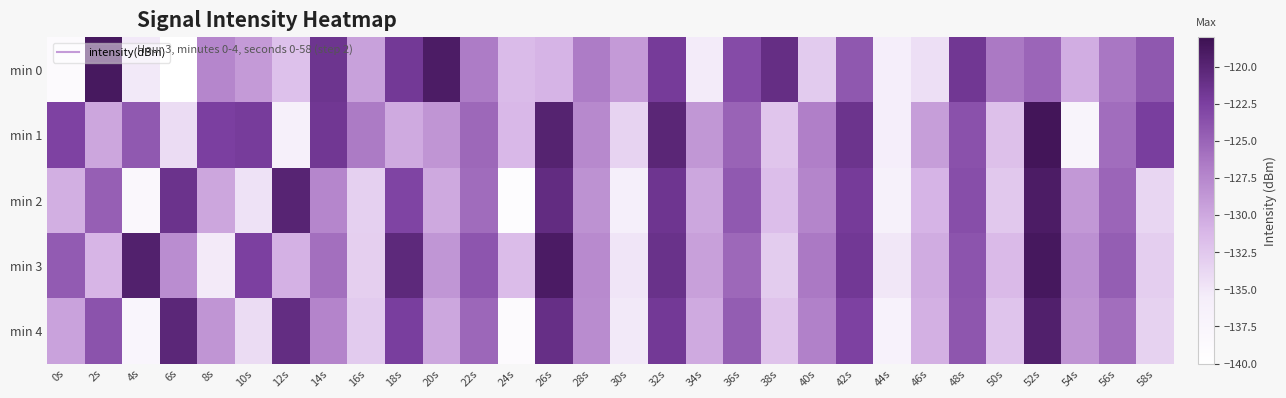

At which category does the chart reach its peak across all series?

52s